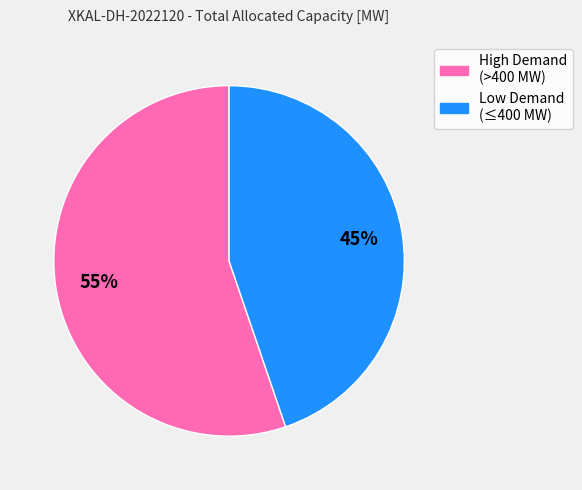

Between Low Demand (≤400 MW) and High Demand (>400 MW), which is larger?

High Demand (>400 MW)